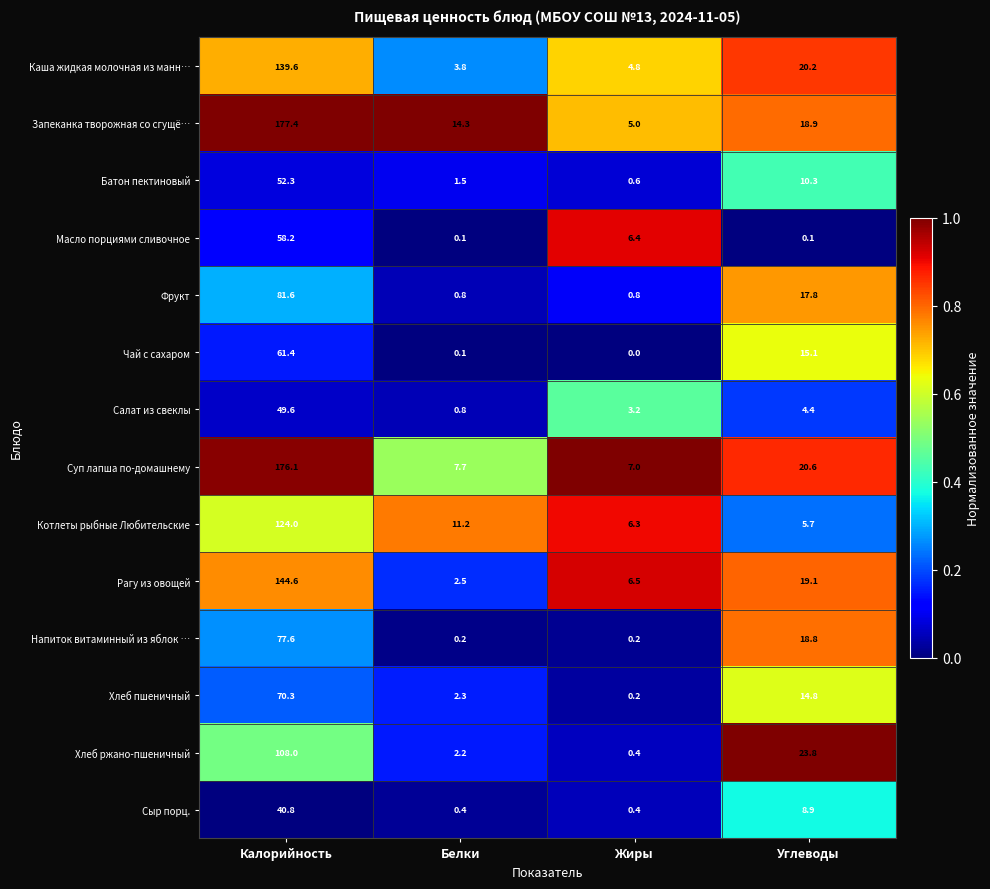

At how many categories does at least one series exceed 0?

4